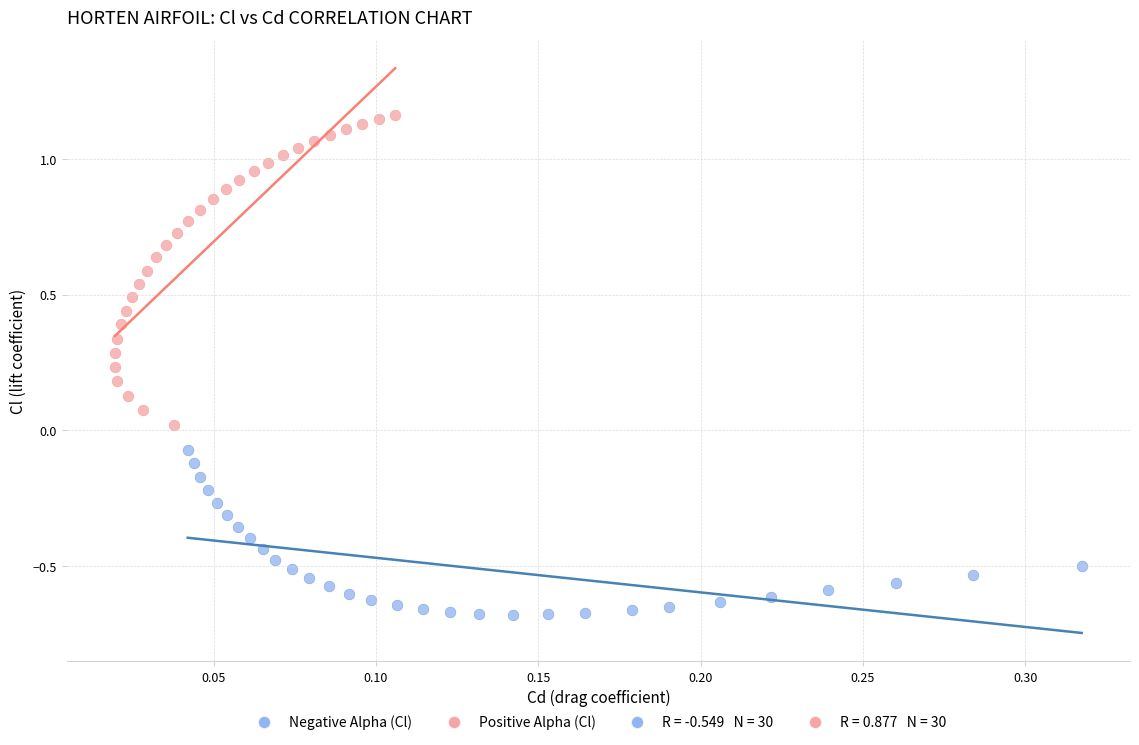

Which series has the largest Y range (max minus min)?

Positive Alpha (Cl)